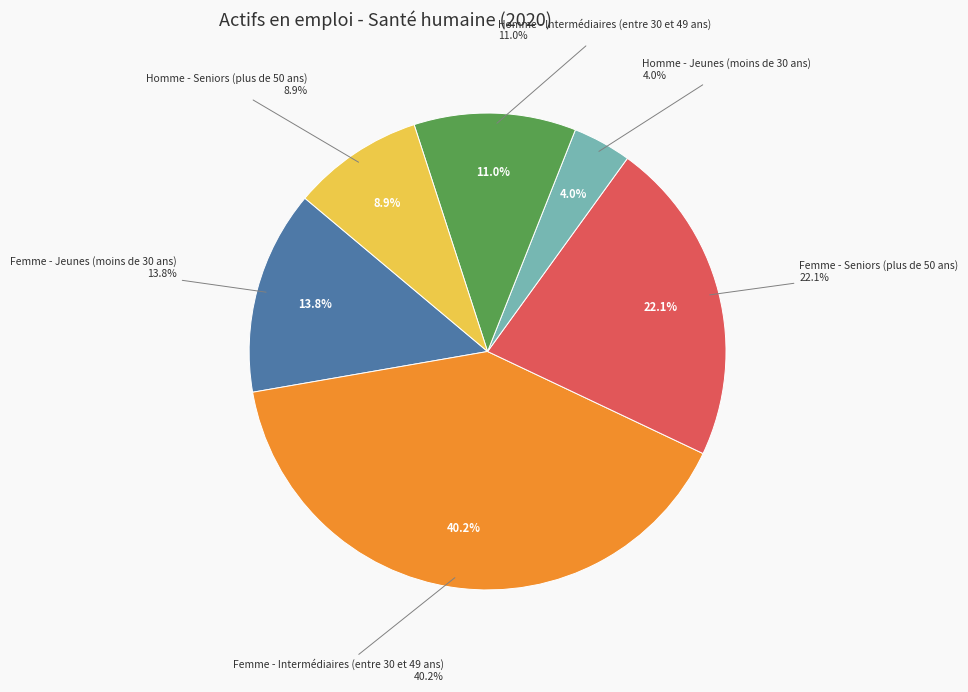

To the nearest percent, what portion does Femme - Jeunes (moins de 30 ans) represent?

14%